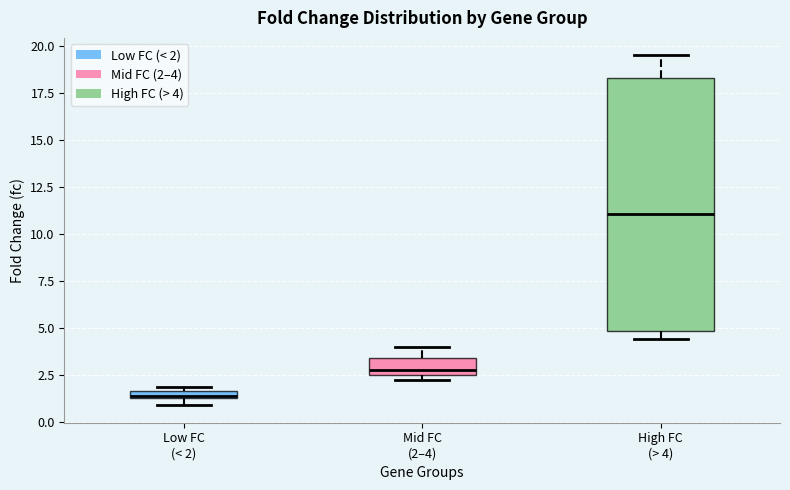

Which box's median line is the lowest?

Low FC (< 2)